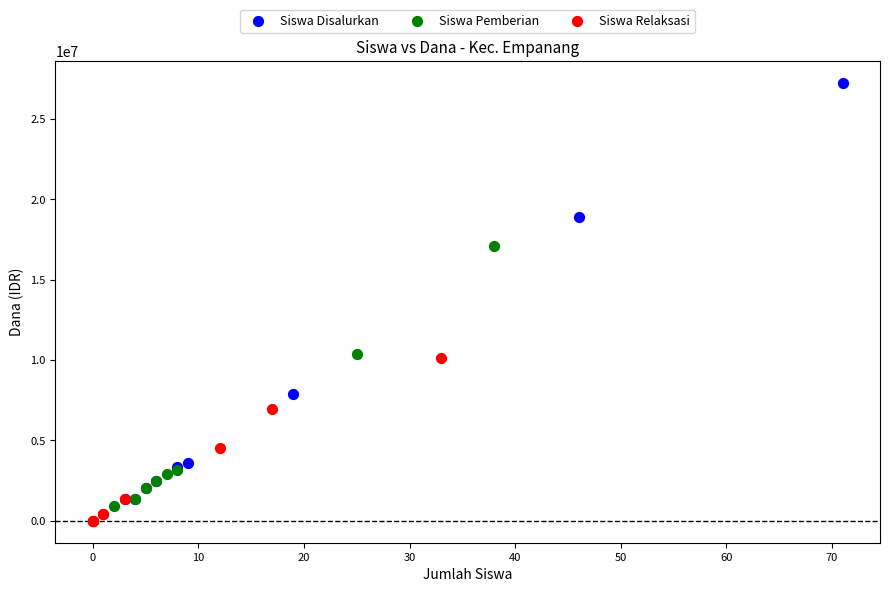

Which series has the largest Y range (max minus min)?

Siswa Disalurkan